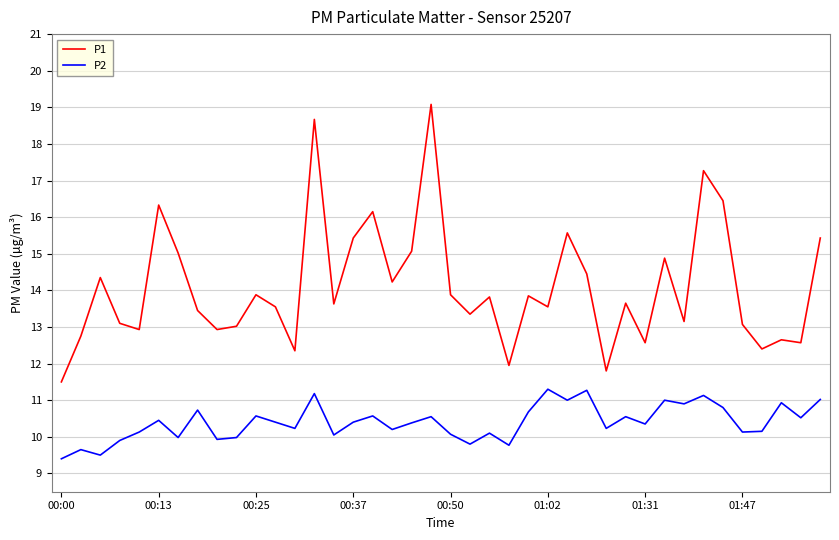

Which series has the largest total across all categories?

P1